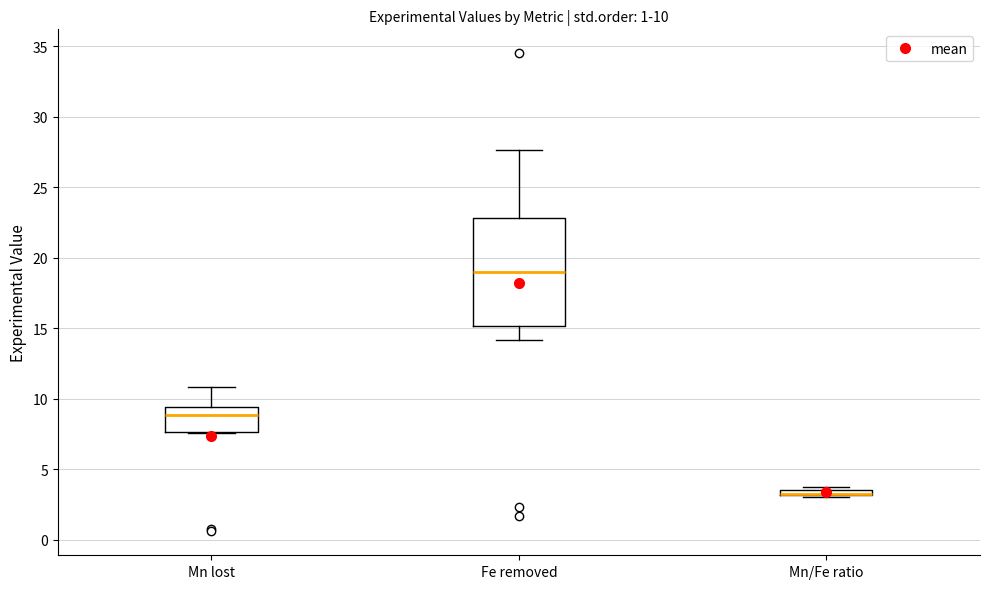

Which box is the tallest, from its lower edge to its upper edge?

Fe removed